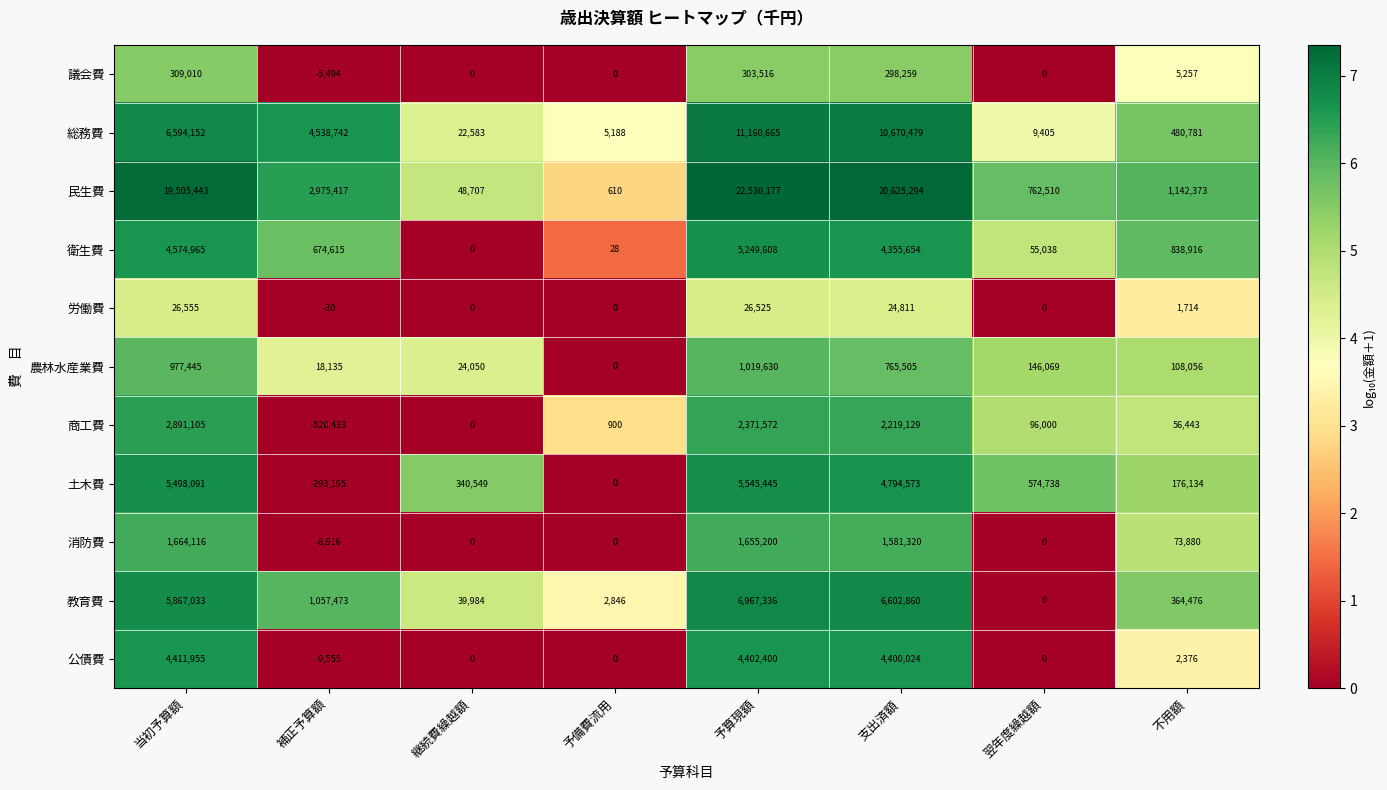

Between 当初予算額 and 予算現額, which series saw the biggest shift?

総務費